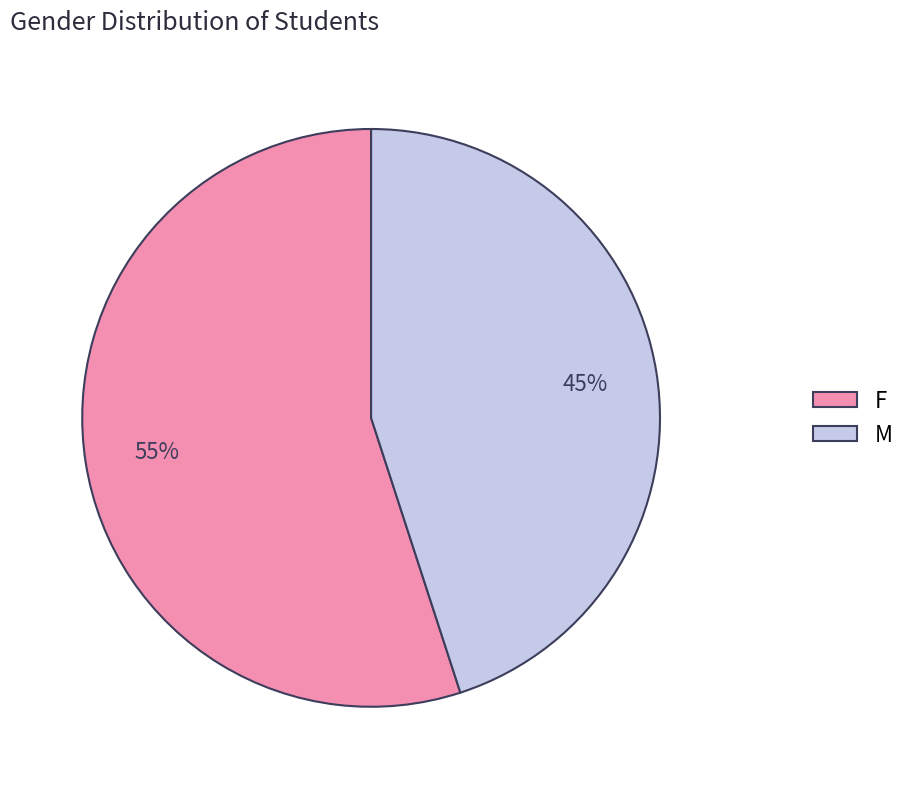

Combined, do M and F account for over 50%?

Yes